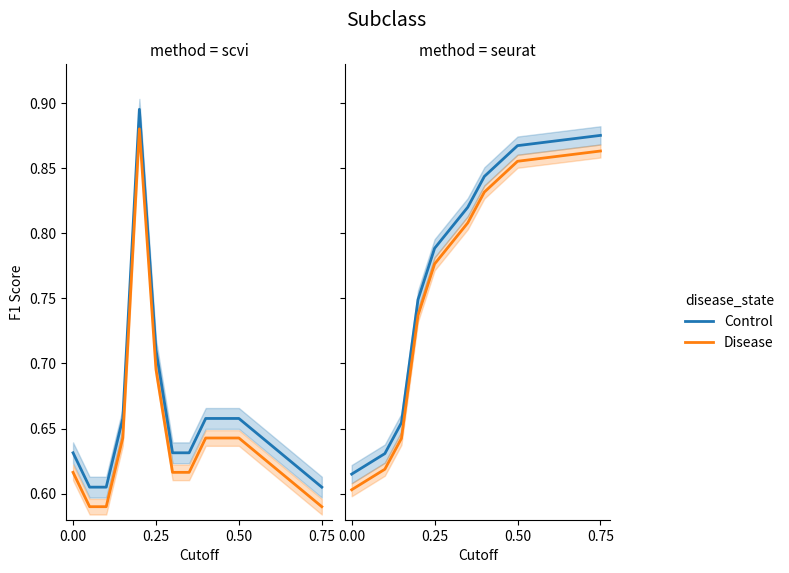

True or false: Control and Disease cross at least once.

False